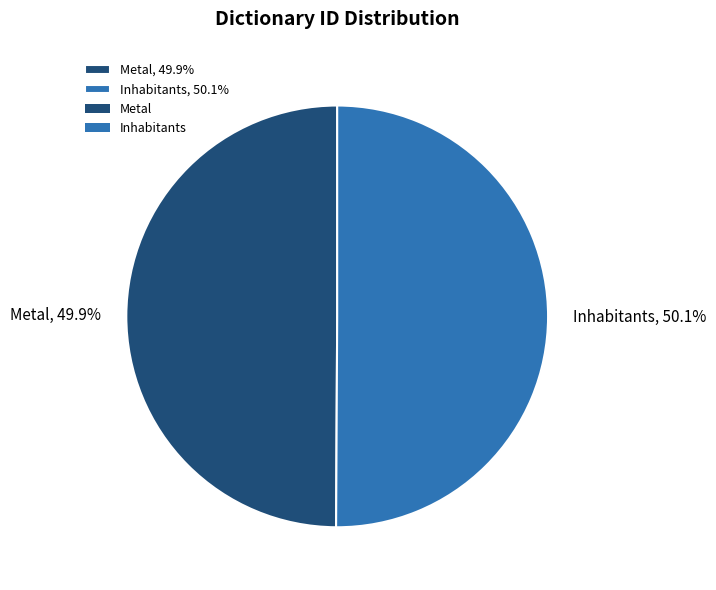

Is there any slice that represents more than half of the pie?

Yes